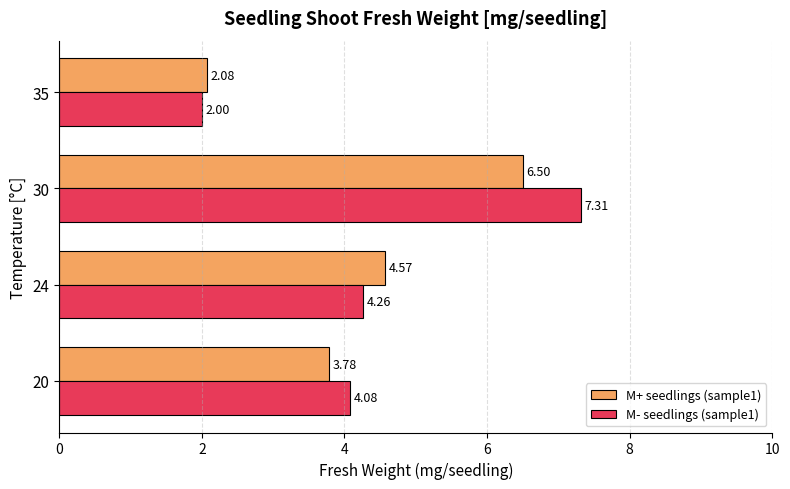

At which category is the sum across all series the highest?

30